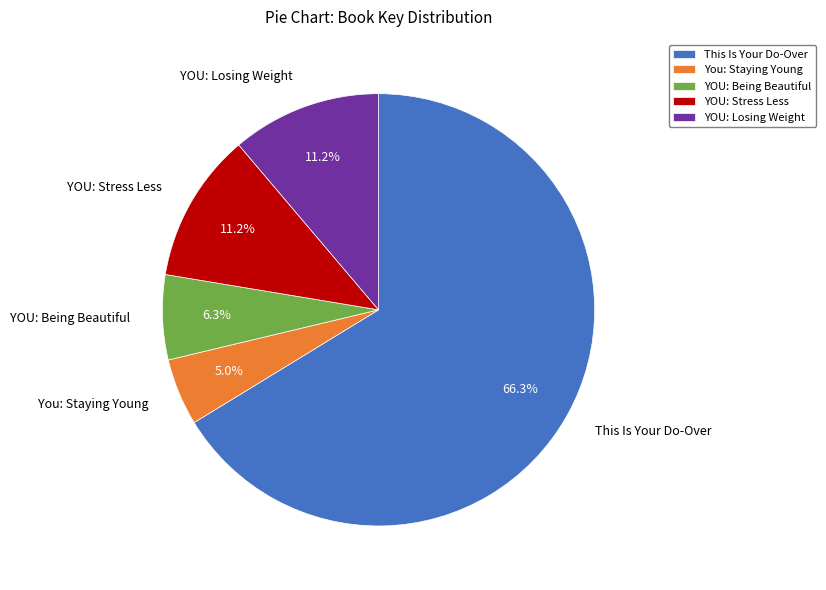

What is the majority slice?

This Is Your Do-Over